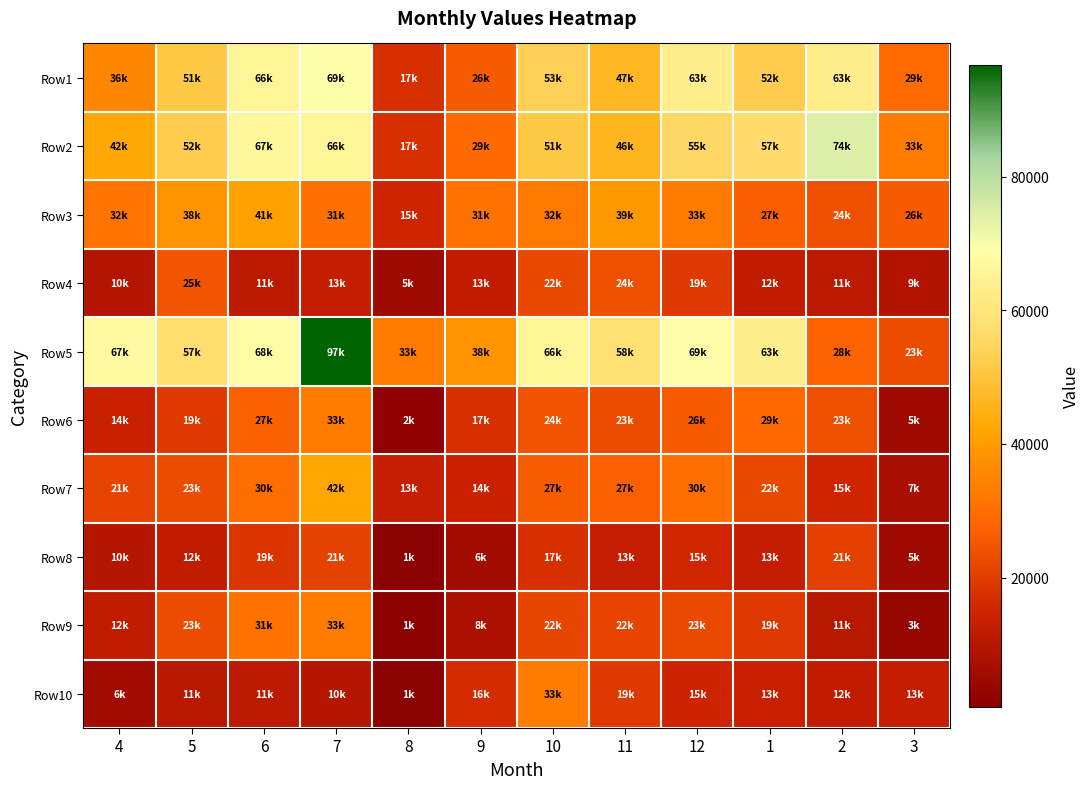

Reading right to left, transcribe all the data shown in this chart.

Row1: 3=29341	2=63012	1=52408	12=63052	11=46738	10=53226	9=26105	8=17211	7=69174	6=65573	5=51093	4=35551
Row2: 3=32590	2=74269	1=56970	12=55231	11=46263	10=50991	9=29022	8=17277	7=65787	6=66589	5=52201	4=42390
Row3: 3=25904	2=23680	1=26778	12=32688	11=39219	10=32208	9=30692	8=15131	7=30506	6=41035	5=38083	4=31780
Row4: 3=8920	2=11347	1=11972	12=19367	11=23700	10=22304	9=12526	8=5048	7=12967	6=11467	5=24968	4=9523
Row5: 3=23036	2=27641	1=63068	12=68813	11=58363	10=65678	9=37903	8=32992	7=96793	6=68274	5=57020	4=67364
Row6: 3=4804	2=23294	1=29090	12=26148	11=22827	10=24358	9=17304	8=1994	7=32926	6=27161	5=19089	4=13826
Row7: 3=7349	2=15004	1=22223	12=29981	11=27278	10=26523	9=14455	8=13164	7=42181	6=29929	5=22944	4=21438
Row8: 3=5063	2=20862	1=12874	12=15486	11=13265	10=17203	9=5822	8=641	7=21279	6=18626	5=12397	4=9744
Row9: 3=3341	2=10518	1=19169	12=22760	11=21568	10=21857	9=7979	8=1288	7=32698	6=30858	5=23079	4=11997
Row10: 3=13001	2=12297	1=13437	12=14902	11=19368	10=33074	9=16441	8=745	7=9670	6=11355	5=10761	4=5851